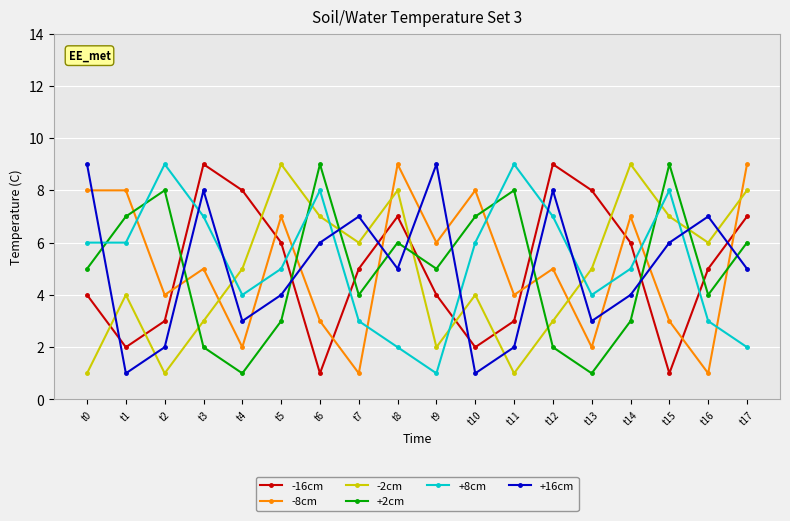

Count the number of categories in the chart.

18